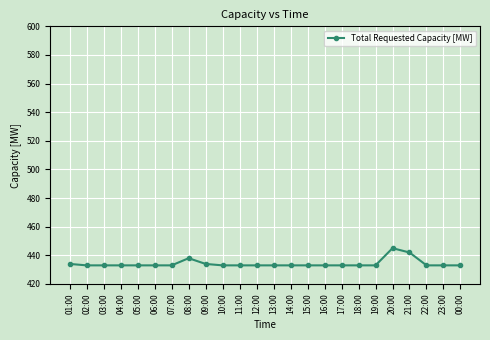

Does the chart display data point markers on the line(s)?

Yes